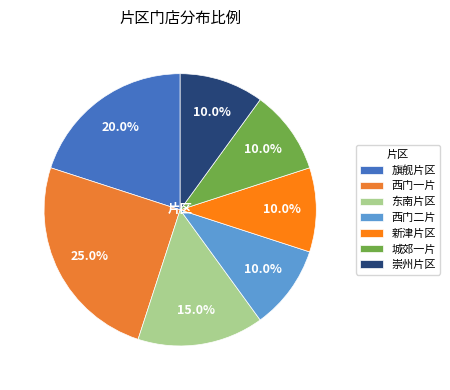

Which has a higher value, 崇州片区 or 旗舰片区?

旗舰片区